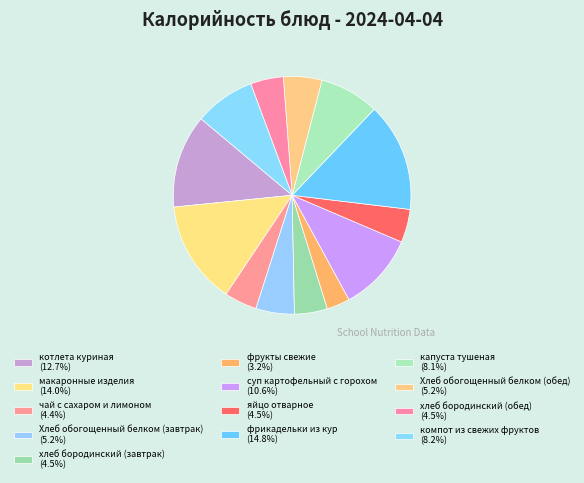

What is the total percentage of хлеб бородинский (завтрак) and чай с сахаром и лимоном?

8.9%